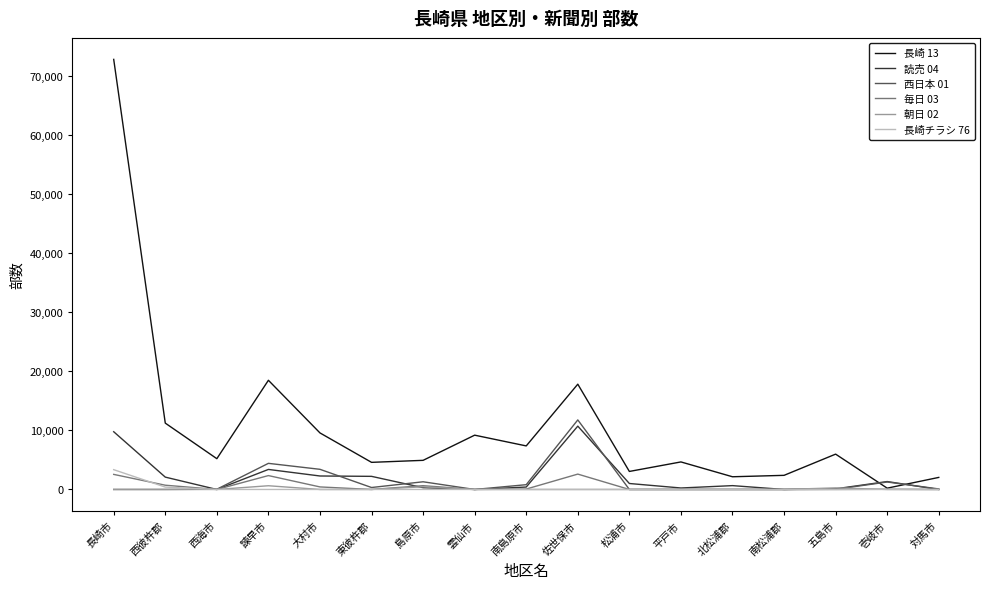

What is the maximum value shown in the chart?

72790